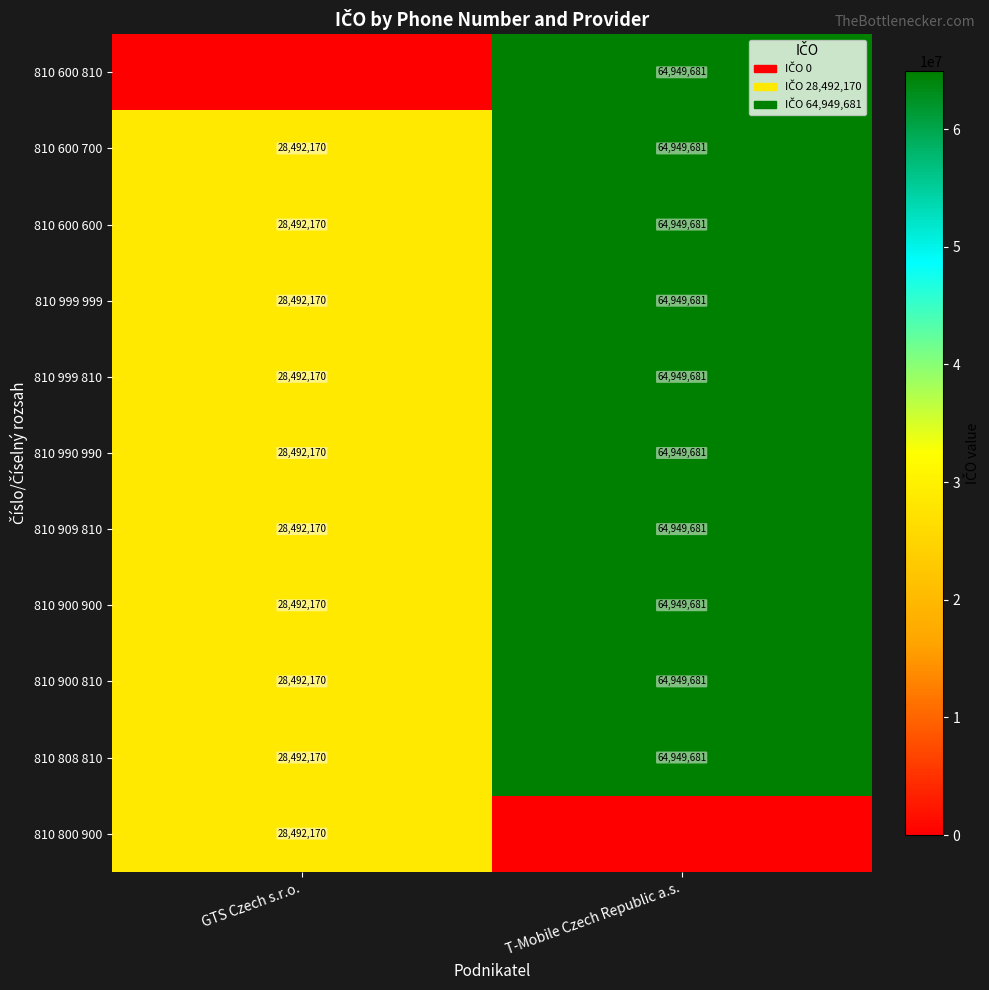

Is it true that 810 600 600 equals 97782510 at T-Mobile Czech Republic a.s.?

False